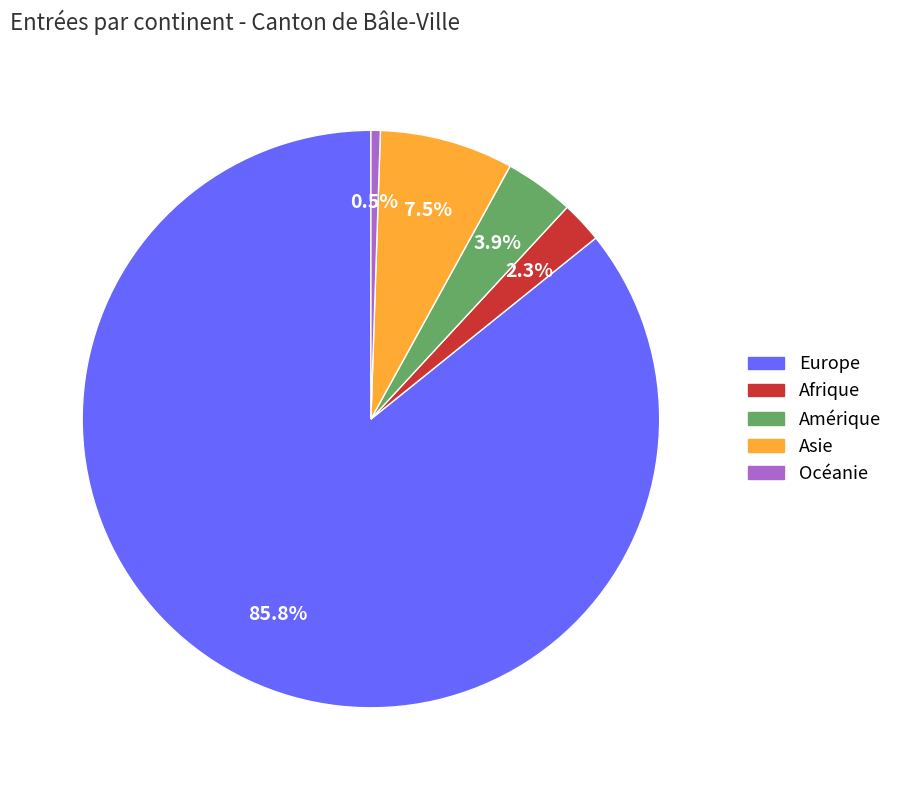

Which slice is the largest?

Europe